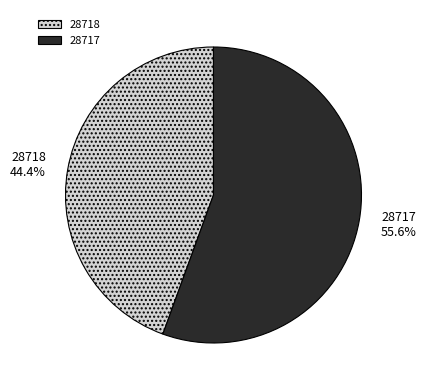

Which has a higher value, 28718 or 28717?

28717